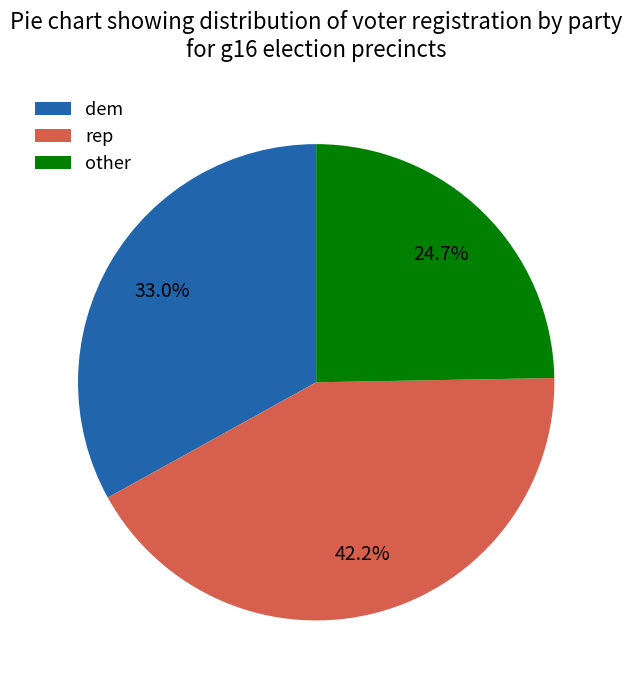

Which has a higher value, other or dem?

dem